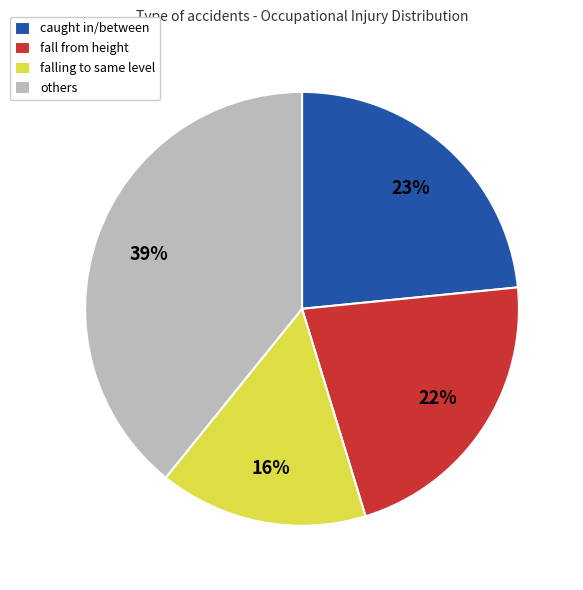

To the nearest percent, what is the average slice percentage?

25%